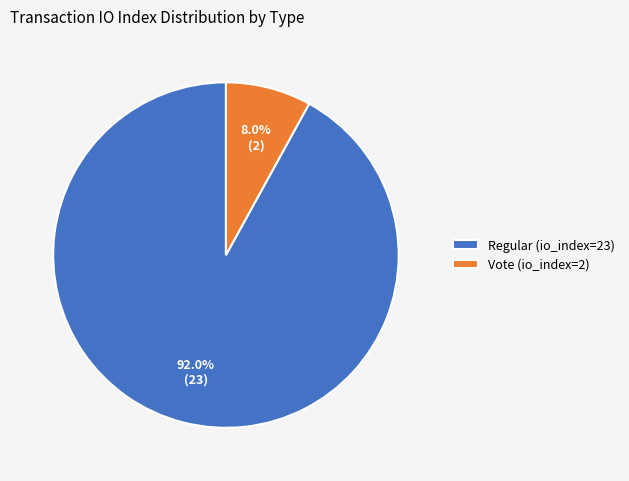

Does any single category account for the majority?

Yes